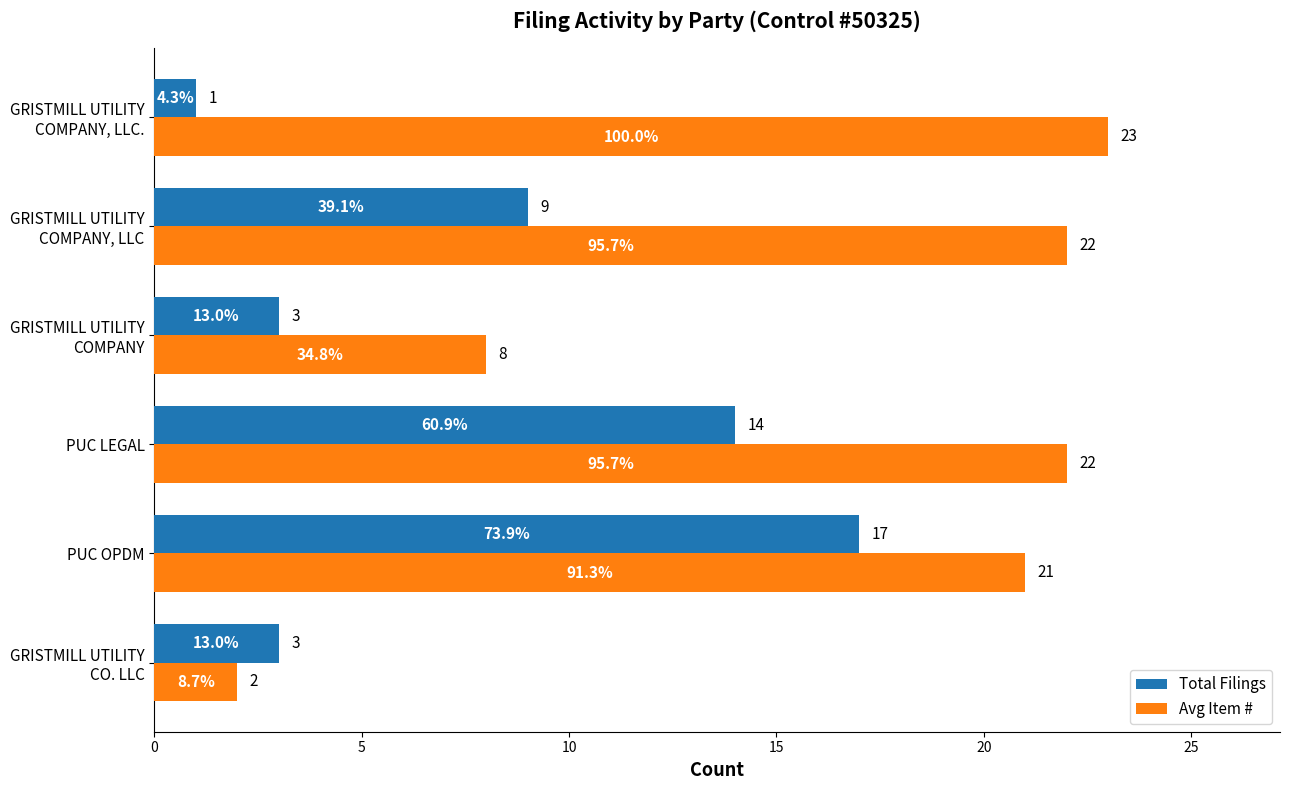

Which series has the largest total across all categories?

Avg Item #